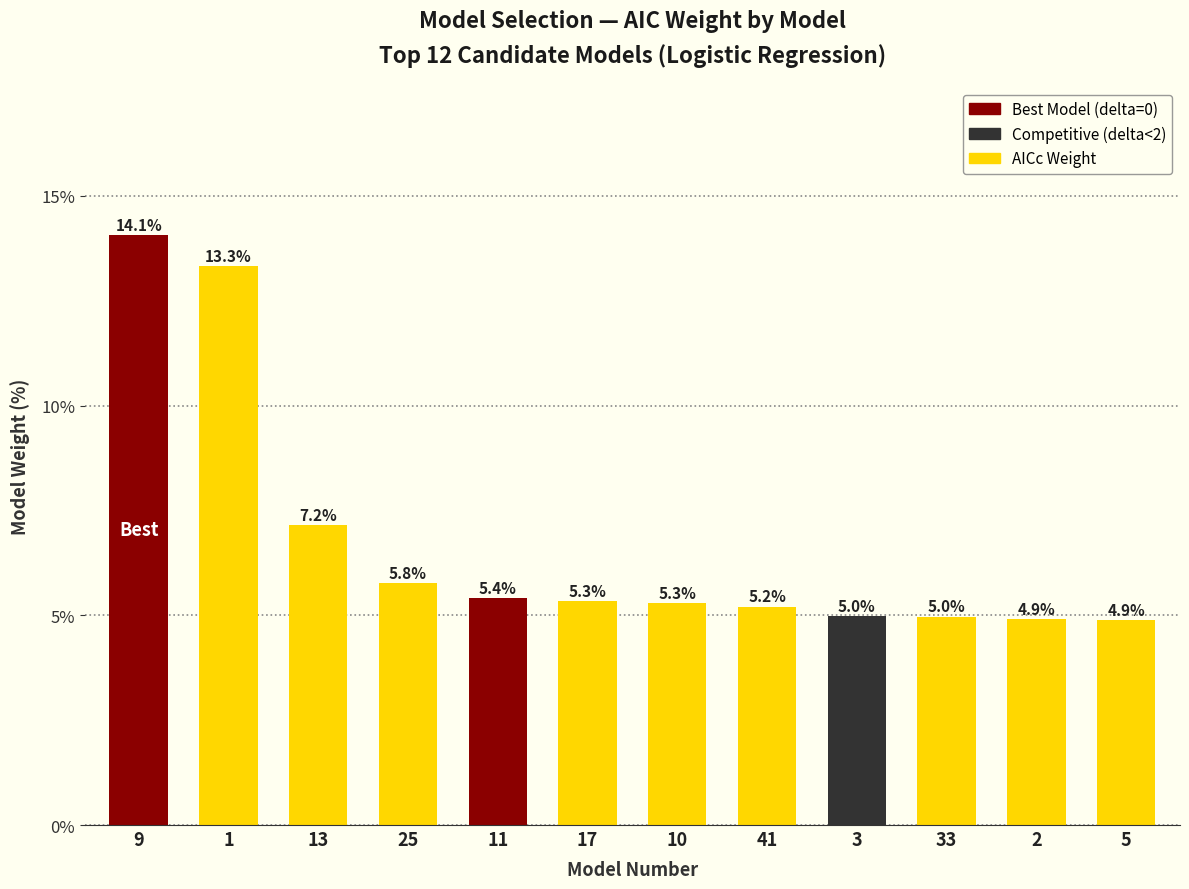

Reading left to right, extract all data points from this chart.

14.1	13.3	7.2	5.8	5.4	5.3	5.3	5.2	5.0	5.0	4.9	4.9